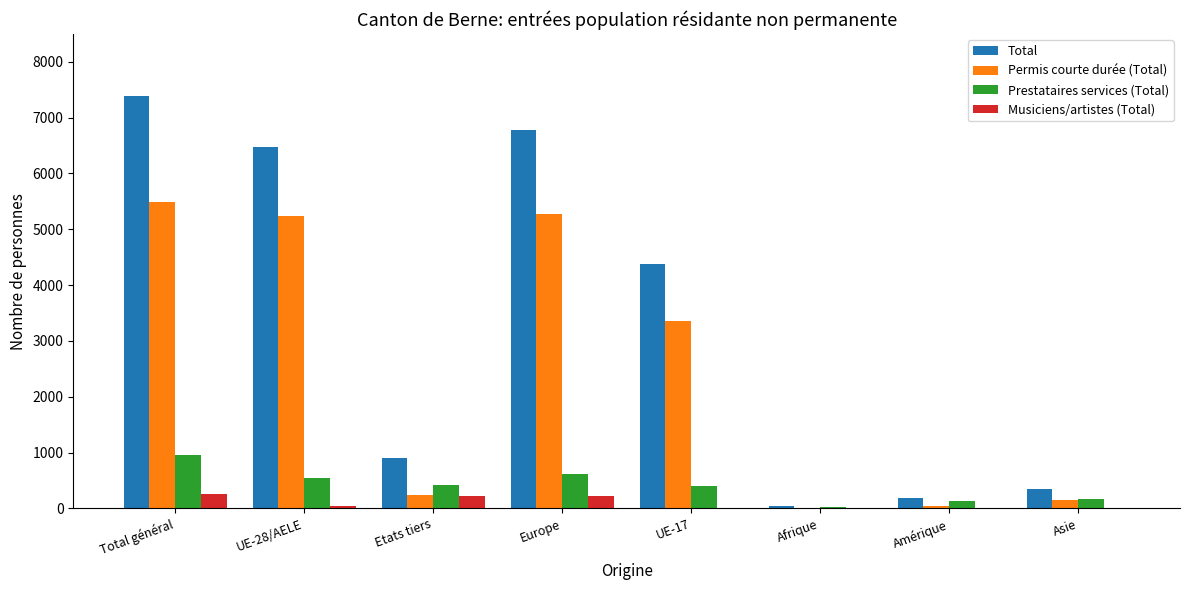

At which category is the sum across all series the highest?

Total général